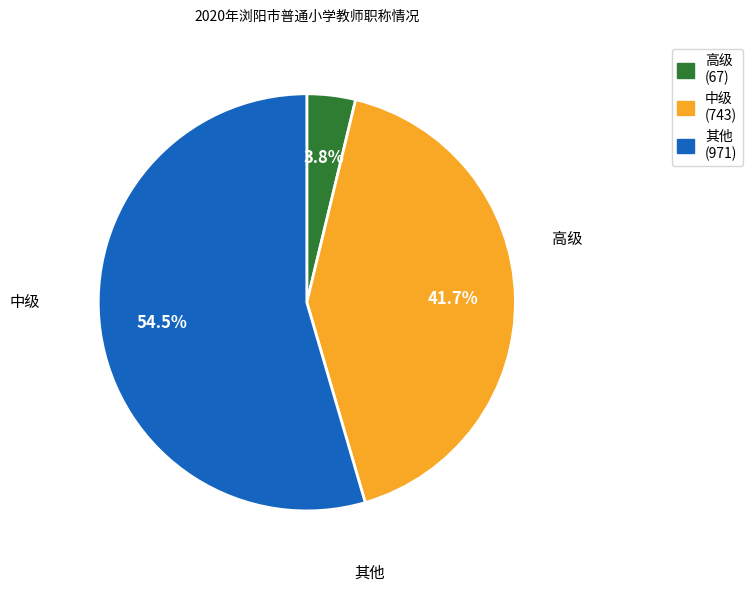

Is there any slice that represents more than half of the pie?

Yes